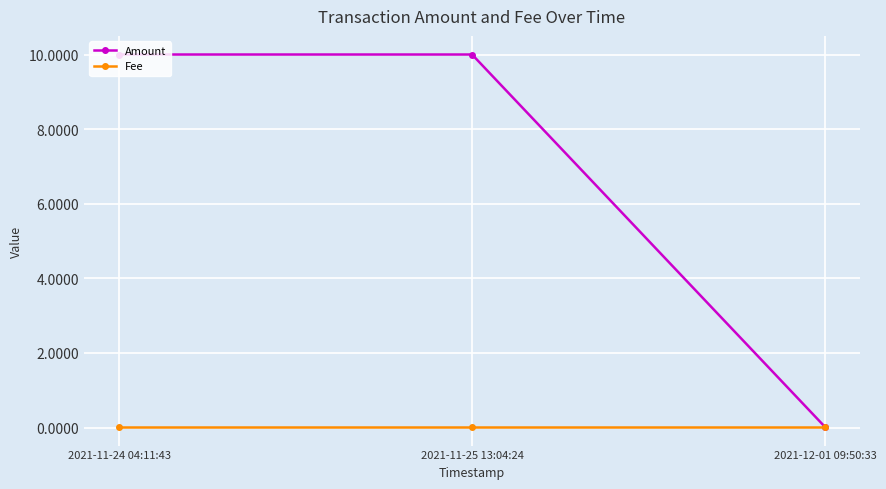

What is the sum of the Amount values at 2021-11-25 13:04:24 and 2021-12-01 09:50:33?

10.0